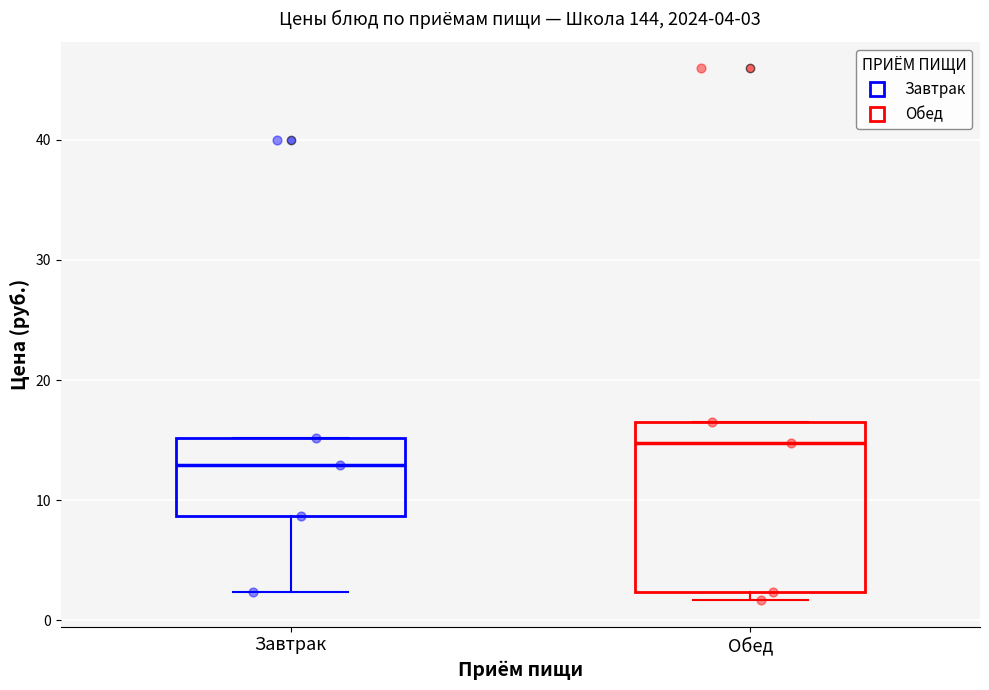

Comparing the boxes themselves (not the whiskers), which one is the tallest?

Обед